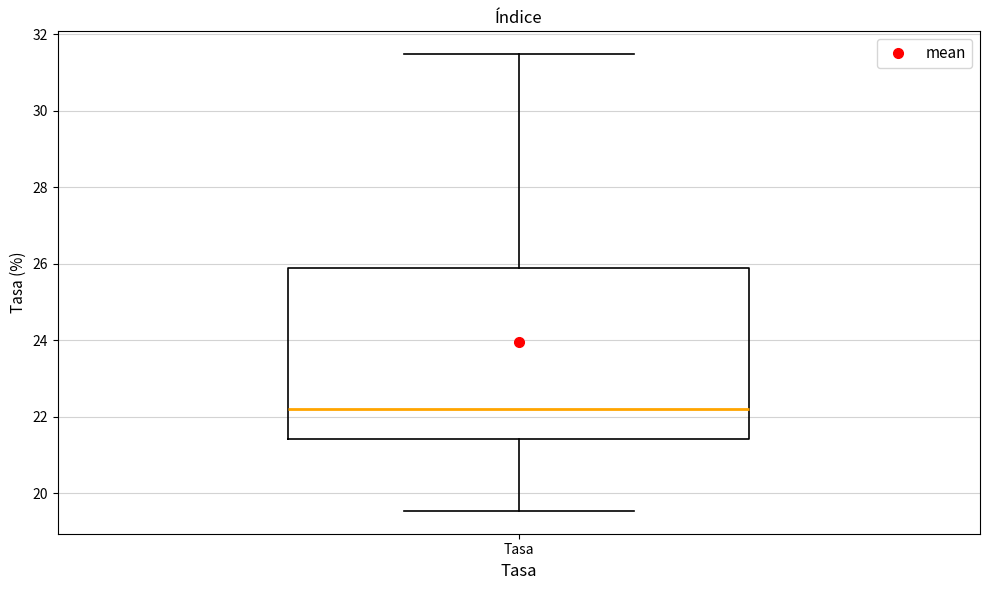

Read this box plot against the y-axis: the position of the median line, the range covered by the box, and the ends of both whiskers. The values are not printed on the chart, so give them approximately, as read against the axis.

median 22.2, box 21.4 to 25.8, whiskers 19.6 to 31.4